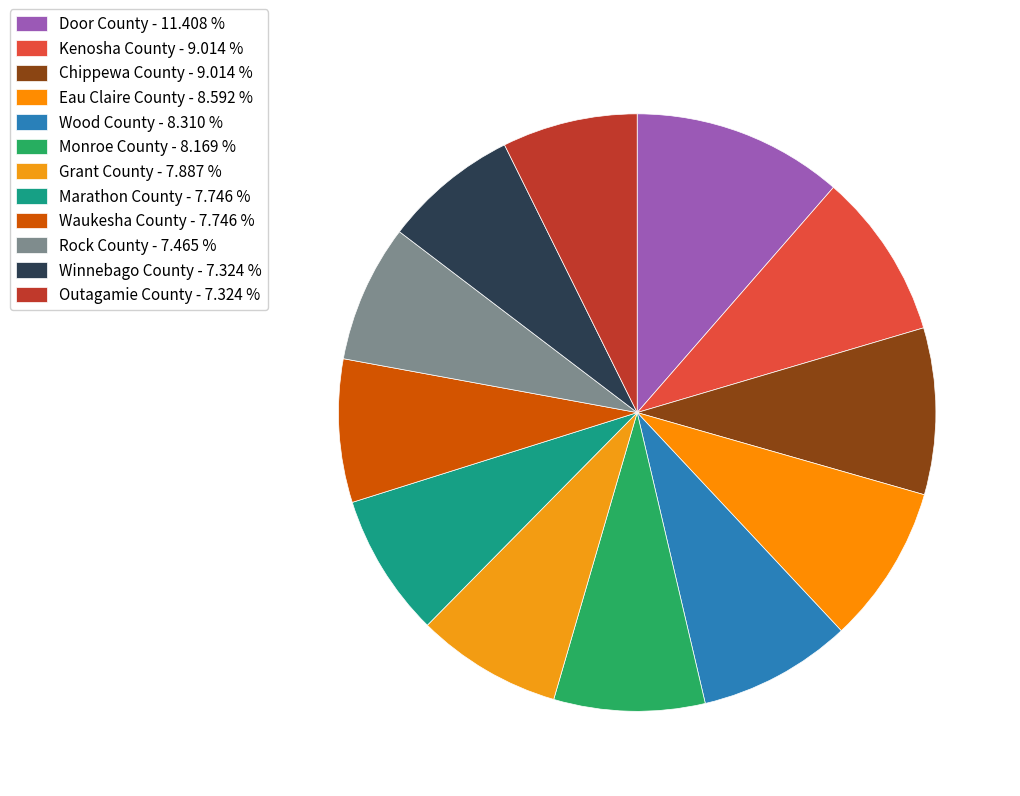

To the nearest percent, what portion does Eau Claire County represent?

9%